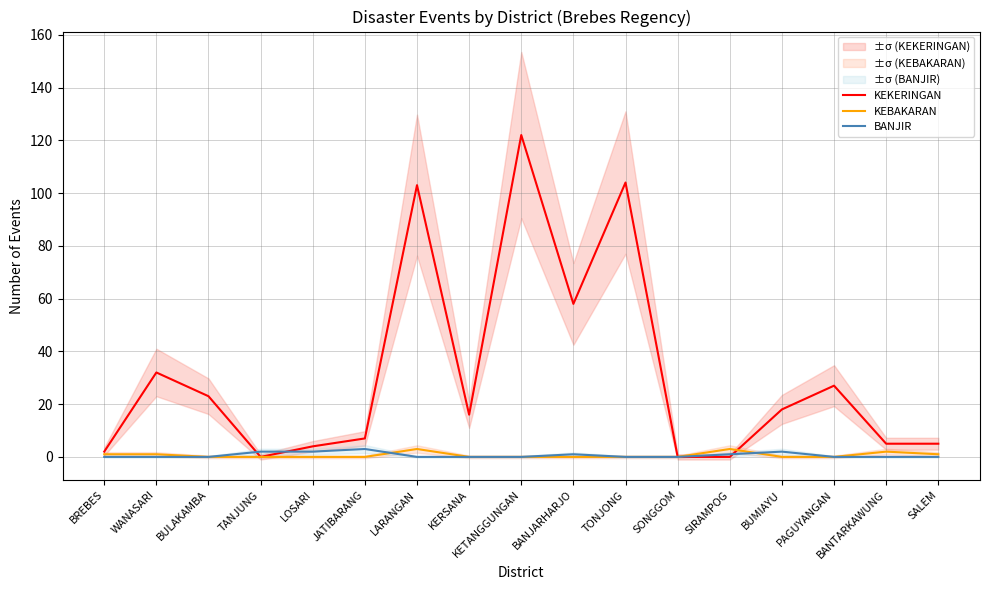

At which label is KEKERINGAN closest to 61?

BANJARHARJO